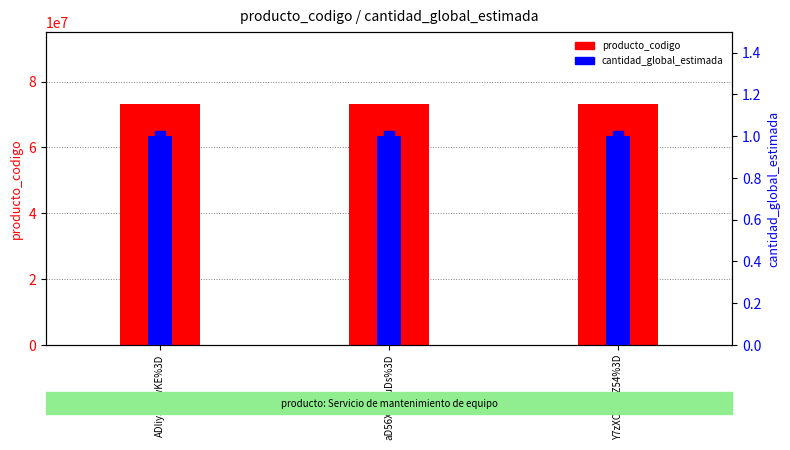

Which series has the largest total across all categories?

producto_codigo